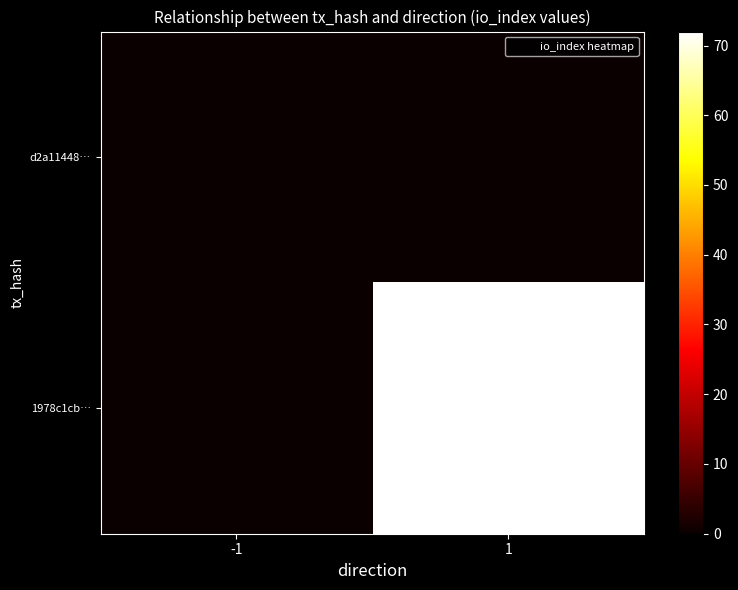

Which series changed the most between -1 and 1?

1978c1cb…